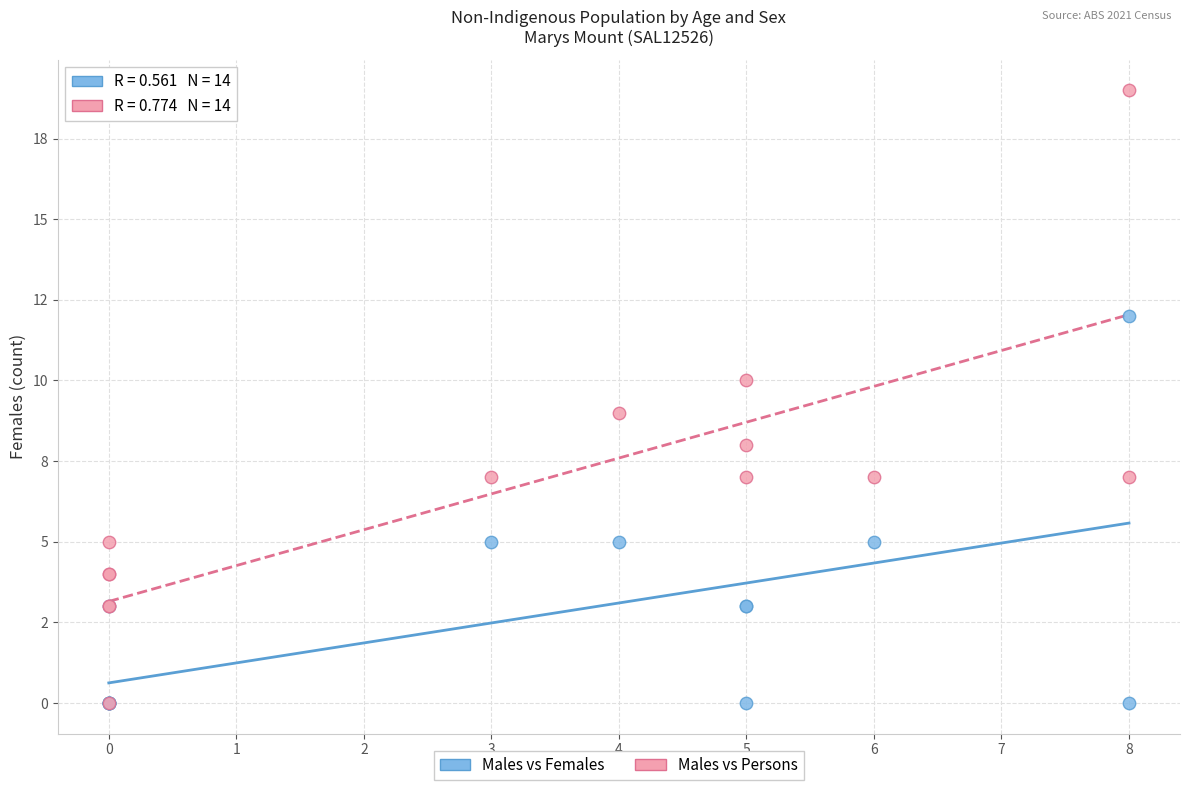

Which series has the widest spread of Y values?

Males vs Persons